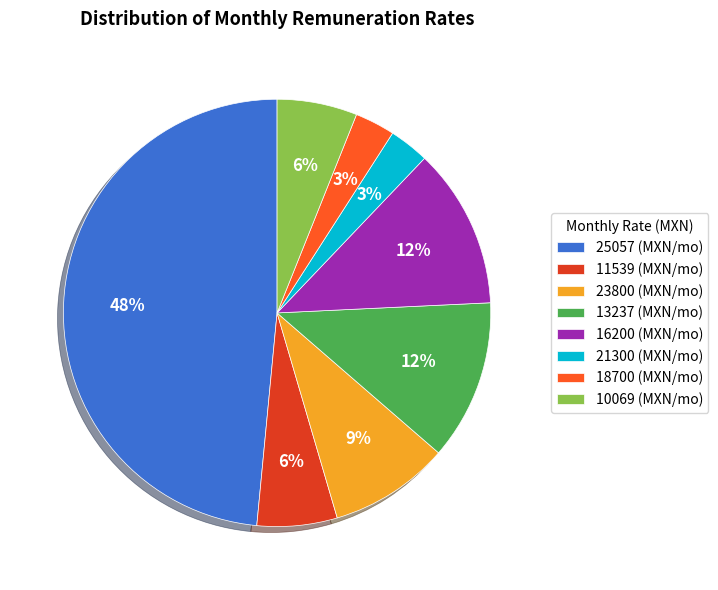

Which has a higher value, 16200 (MXN/mo) or 25057 (MXN/mo)?

25057 (MXN/mo)